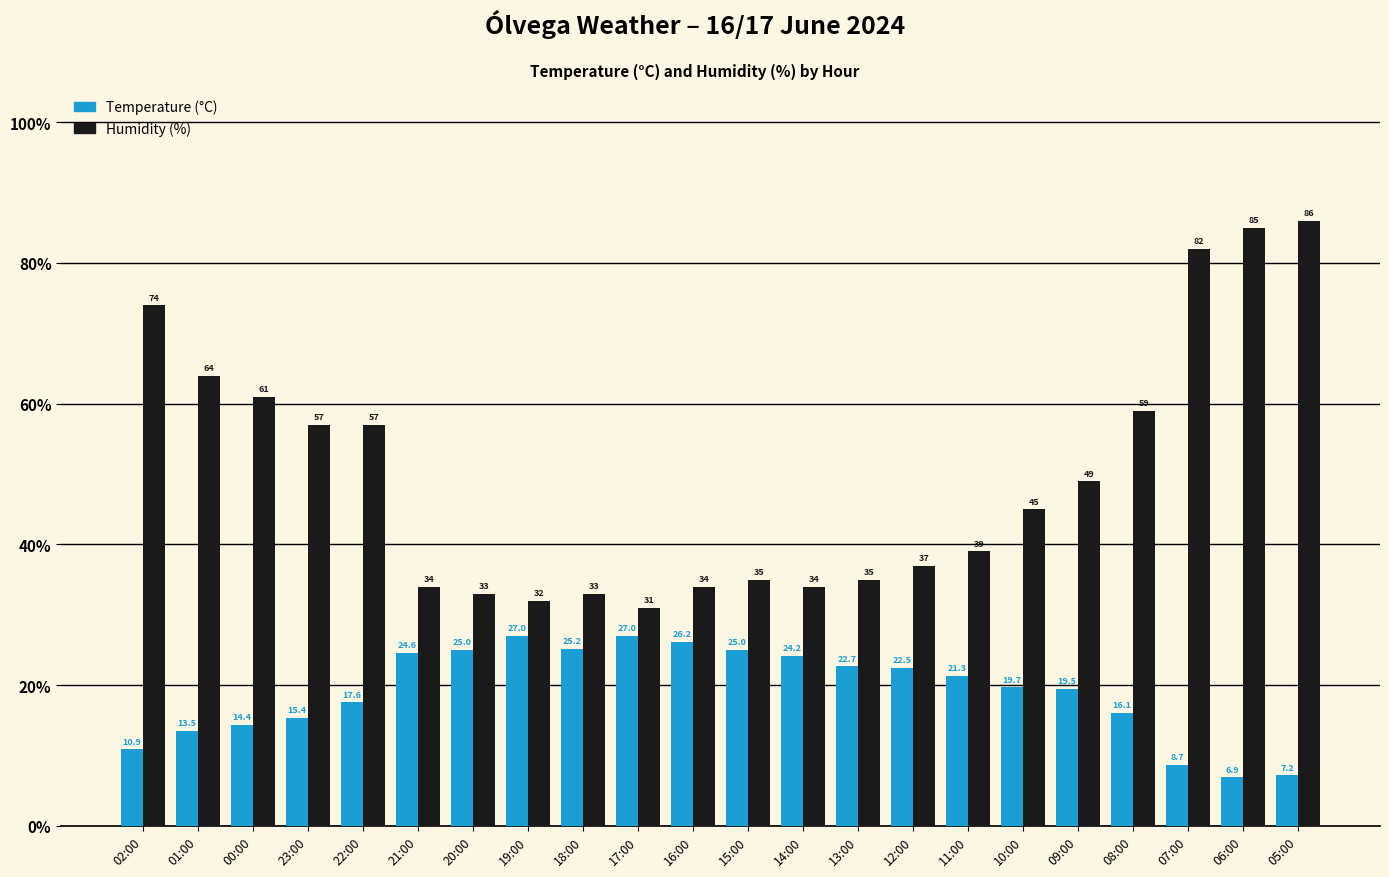

Which category has the lowest value in the Temperature (°C) series?

06:00